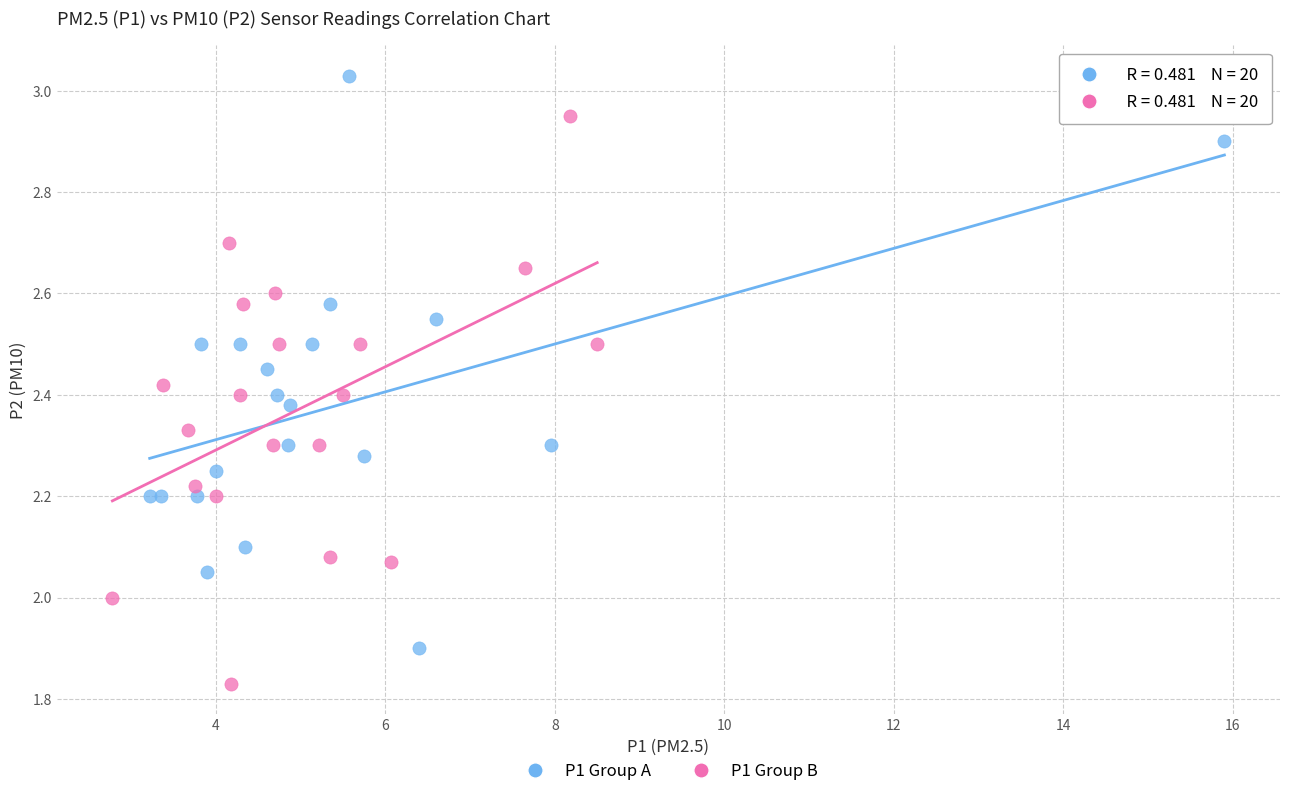

Which series contains the lowest Y value?

P1 Group B